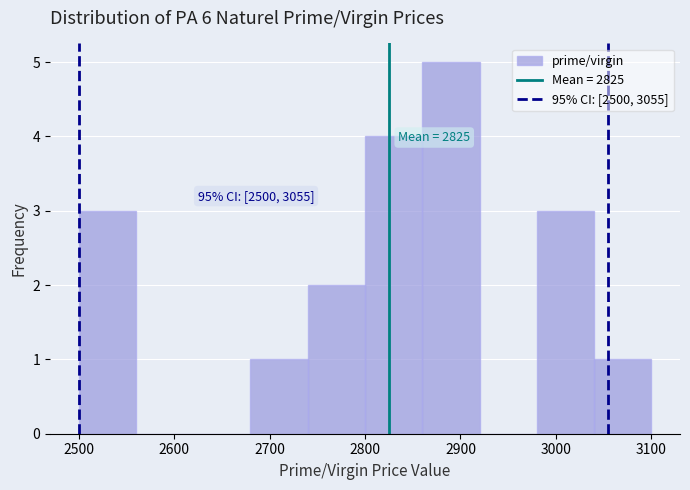

Which range on the x-axis has the tallest bar?

2860 to 2920